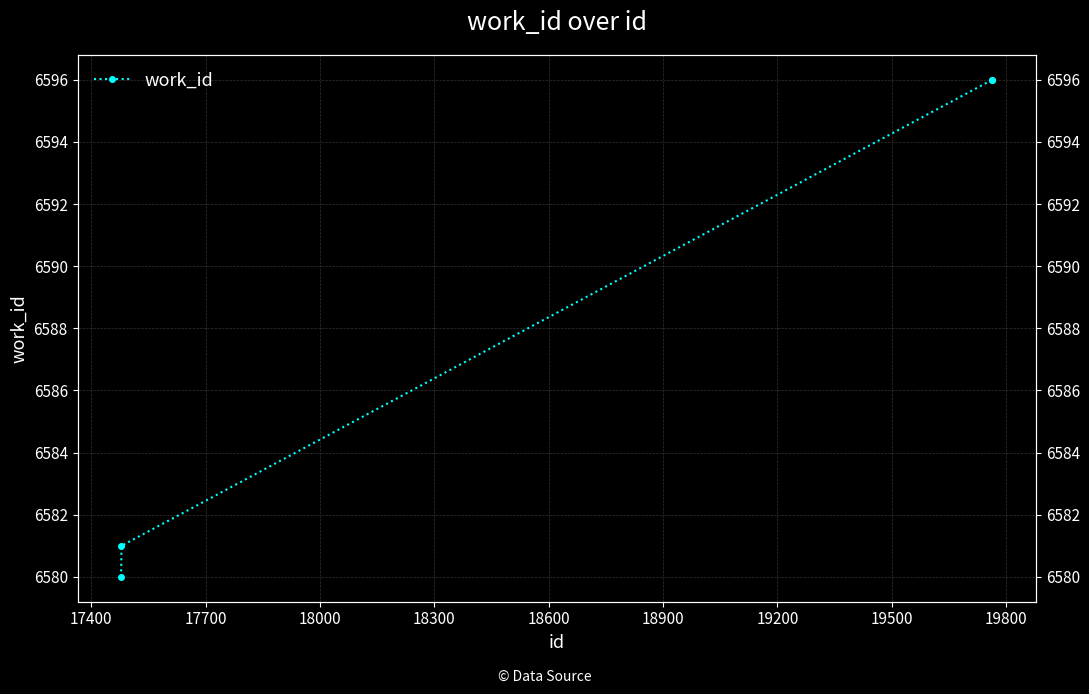

What is the value of the 2nd point from the left?

6581